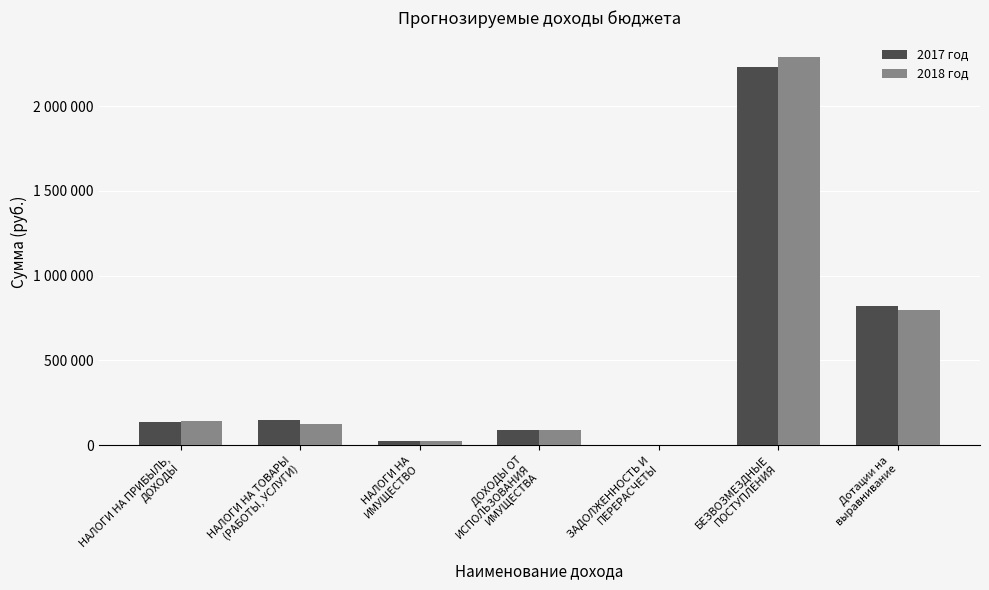

Which category has the highest value in the 2018 год series?

БЕЗВОЗМЕЗДНЫЕ
ПОСТУПЛЕНИЯ